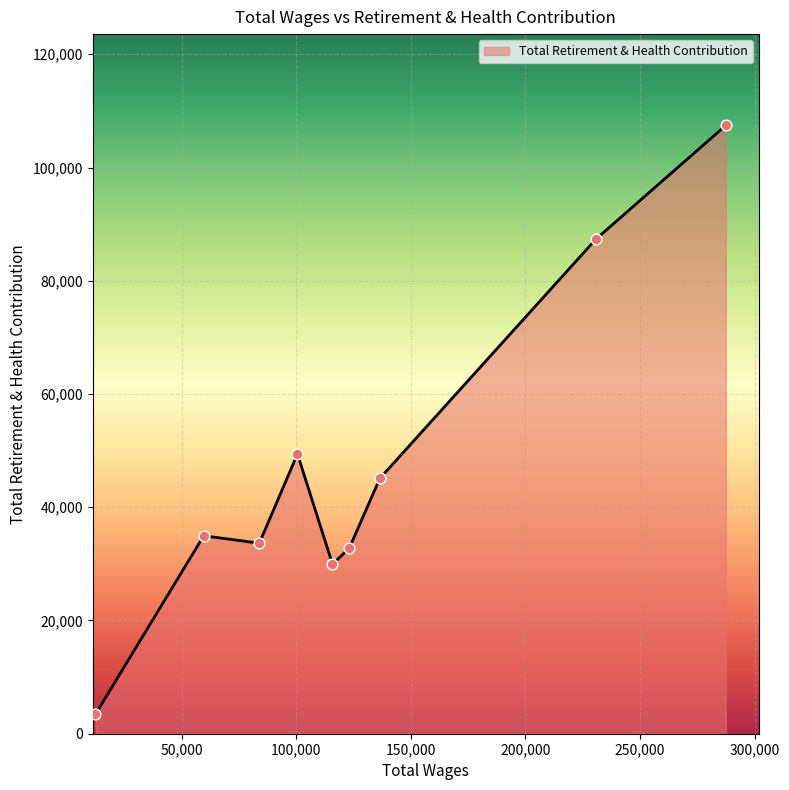

Which has a higher value, 115763.0 or 136450.0?

136450.0